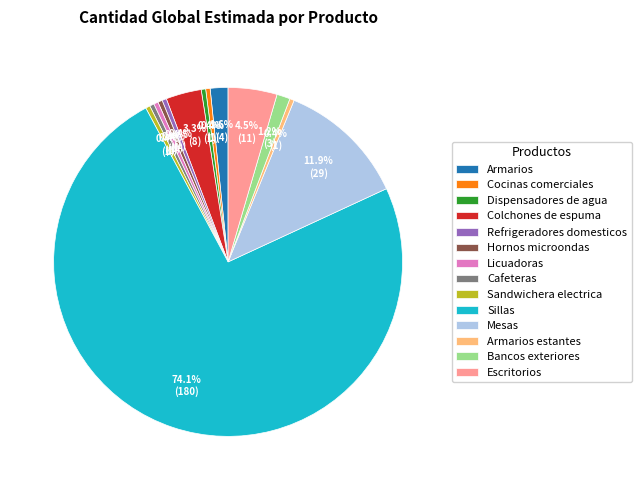

Is there any slice that represents more than half of the pie?

Yes